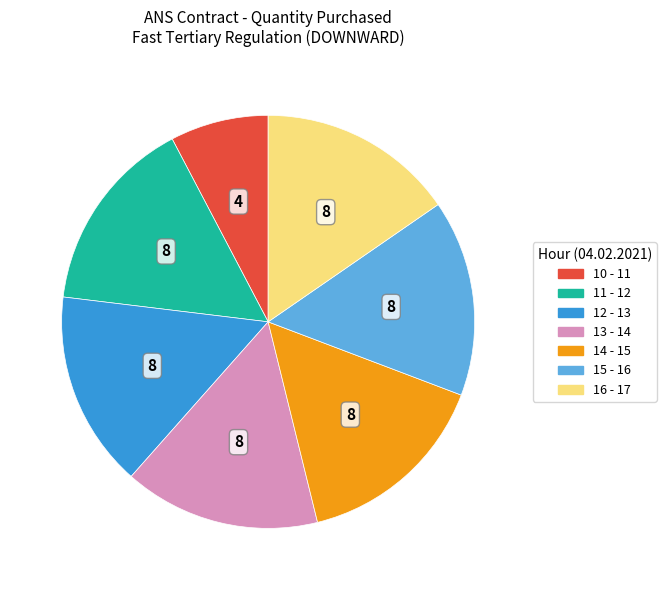

Is there a majority slice in this chart?

No